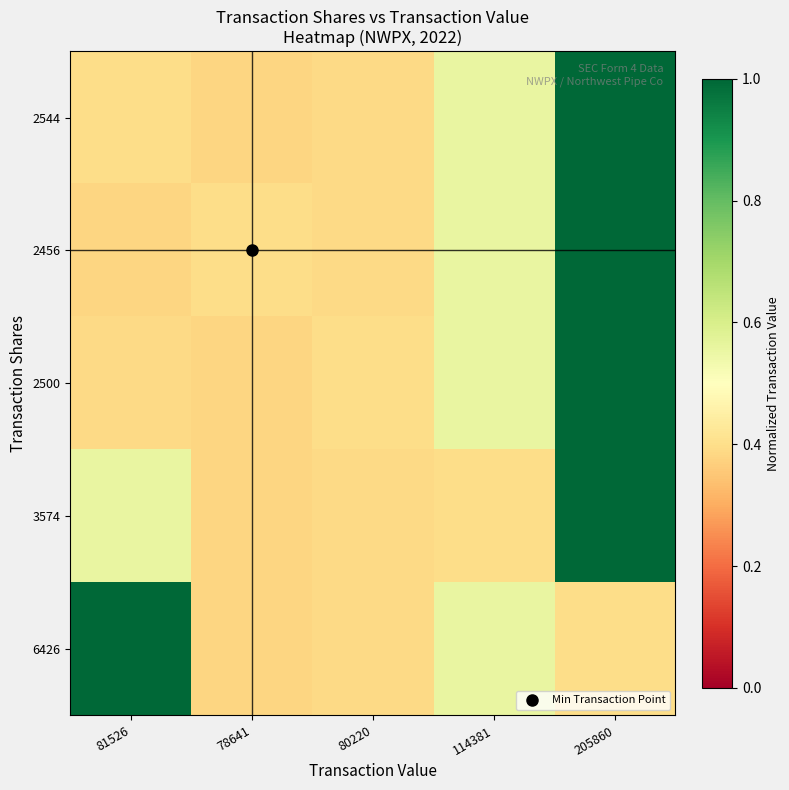

List the series in order of their peak value, highest first.

2544, 2456, 2500, 3574, 6426